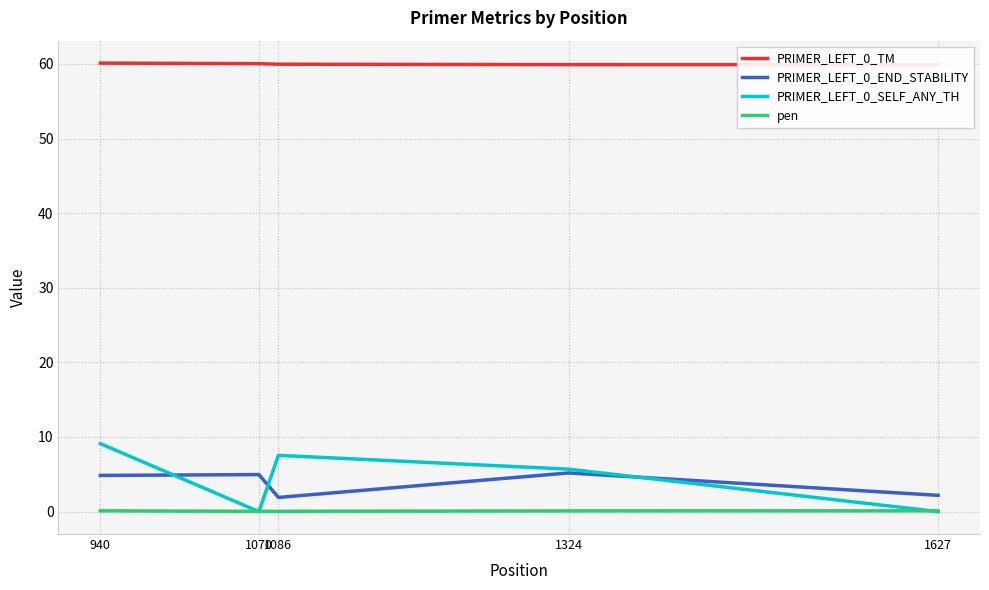

What is the difference between the maximum and second lowest values in the PRIMER_LEFT_0_SELF_ANY_TH series?

9.1